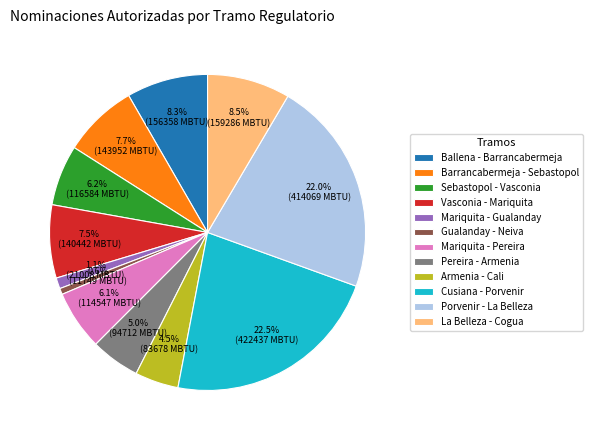

What is the total percentage of Sebastopol - Vasconia and Gualanday - Neiva?

6.8%